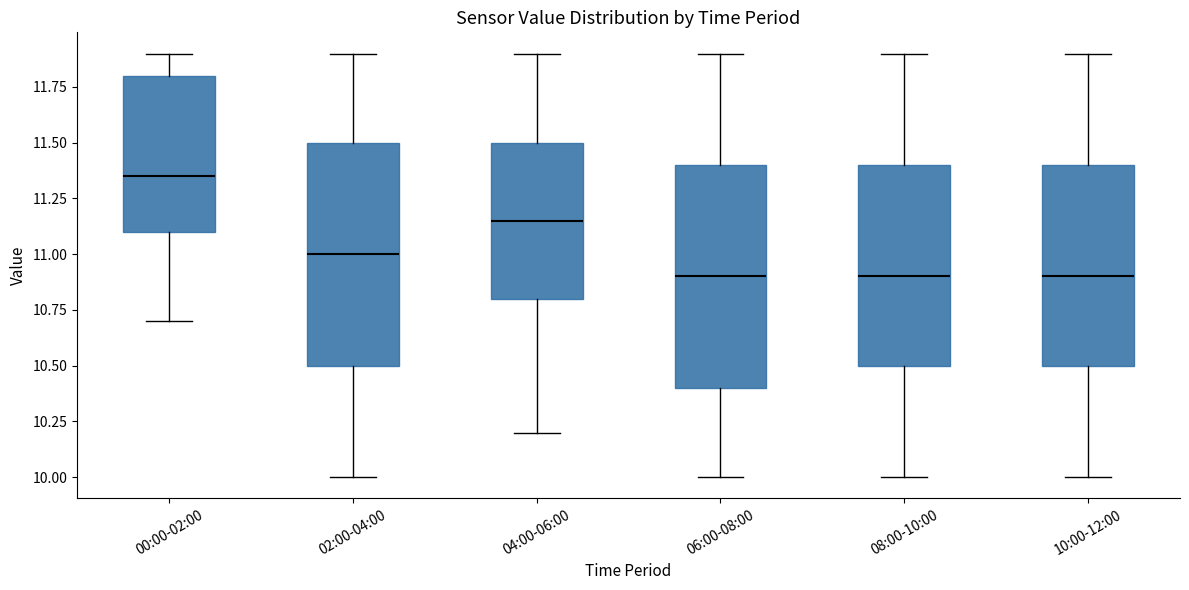

Where does the upper whisker of the box for 02:00-04:00 end on the y-axis? The values are not printed on the chart, so give them approximately, as read against the axis.

11.90